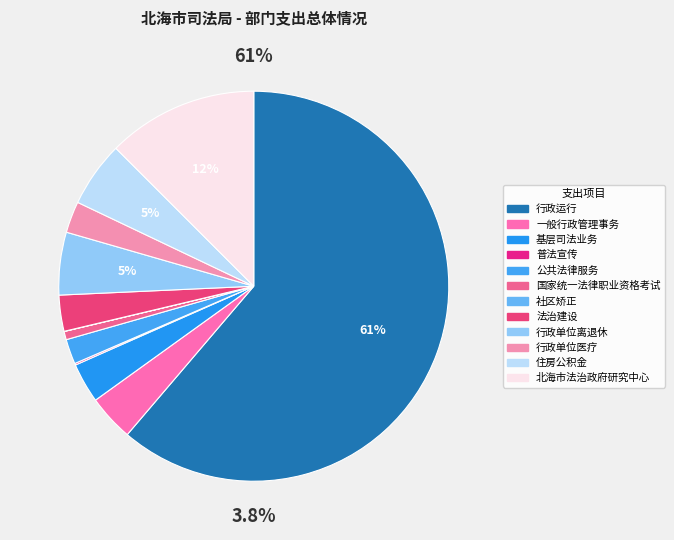

What is the largest slice in the pie chart?

行政运行